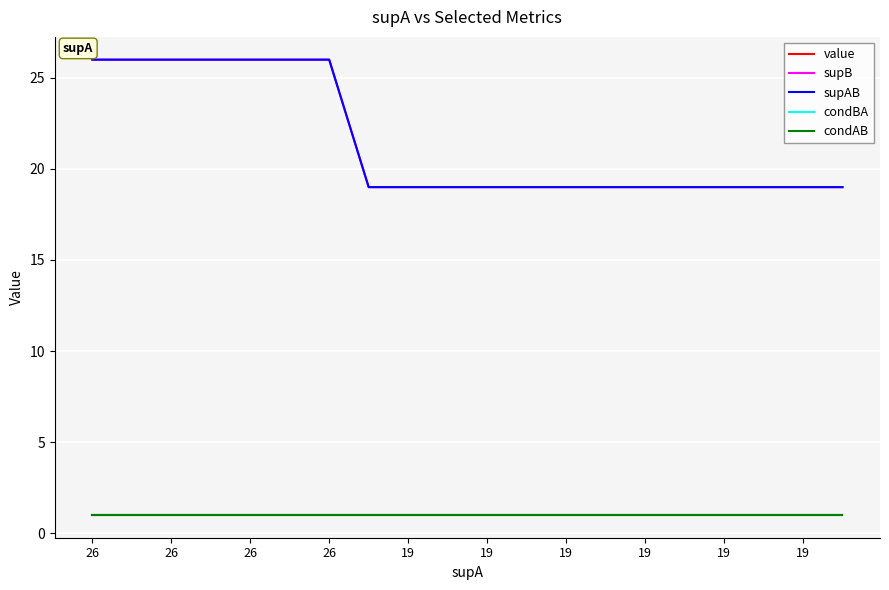

Is this an area chart (filled region under the line)?

No